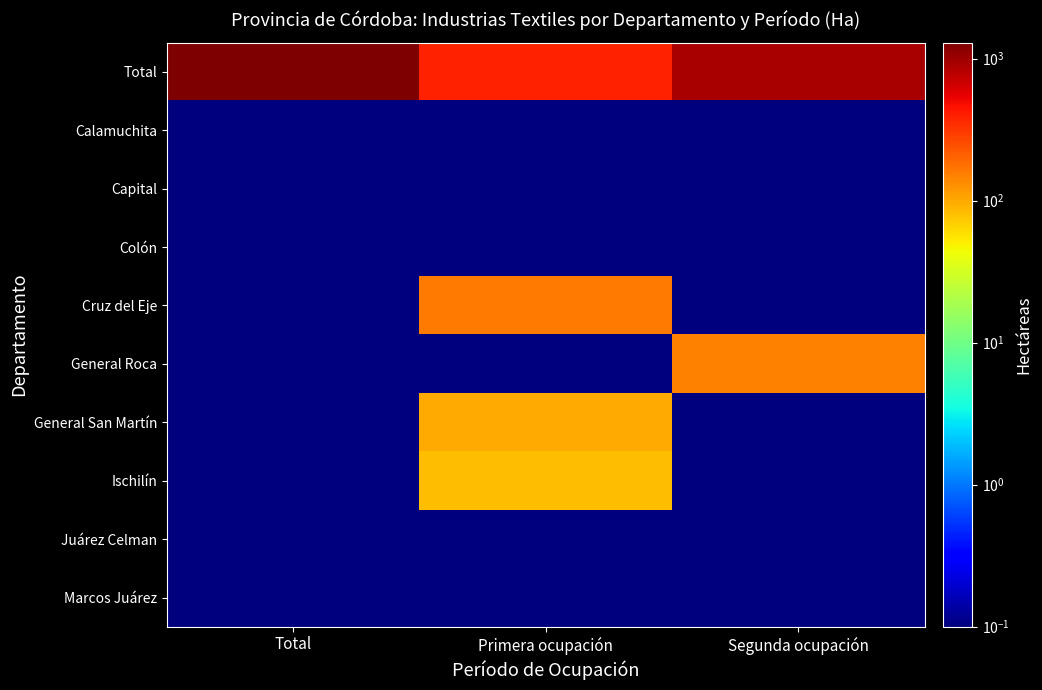

Which category has the lowest value across all series?

Total